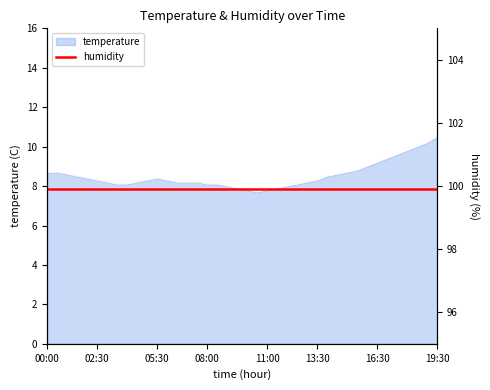

What is the label of the 25th point from the left?

12:00